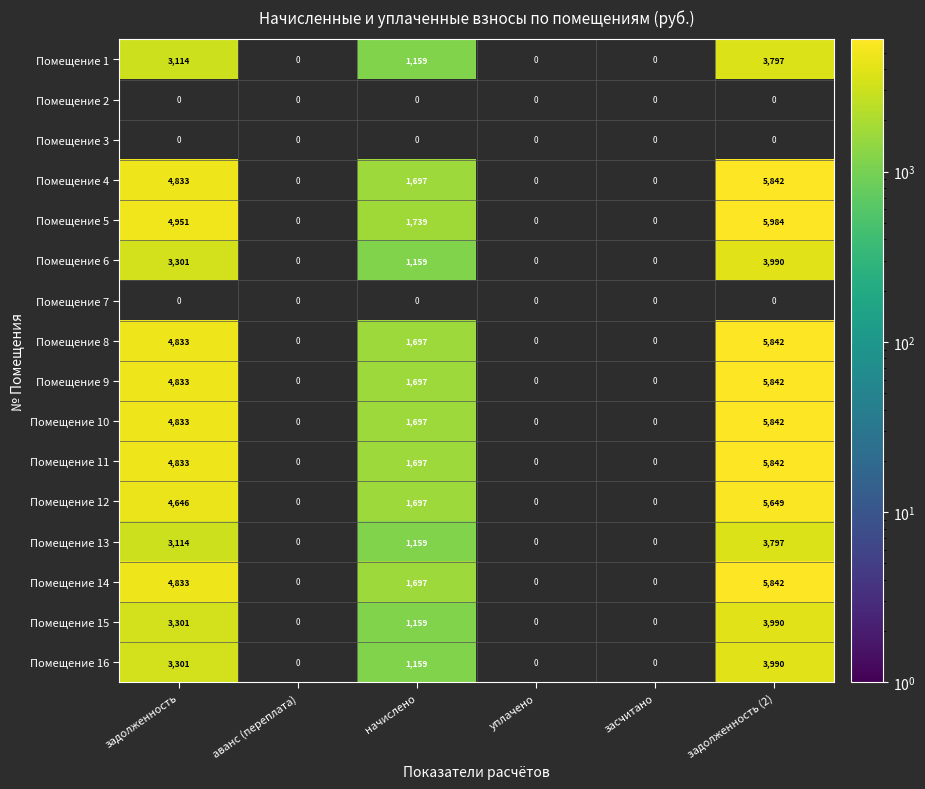

At how many categories does at least one series exceed 1964?

2